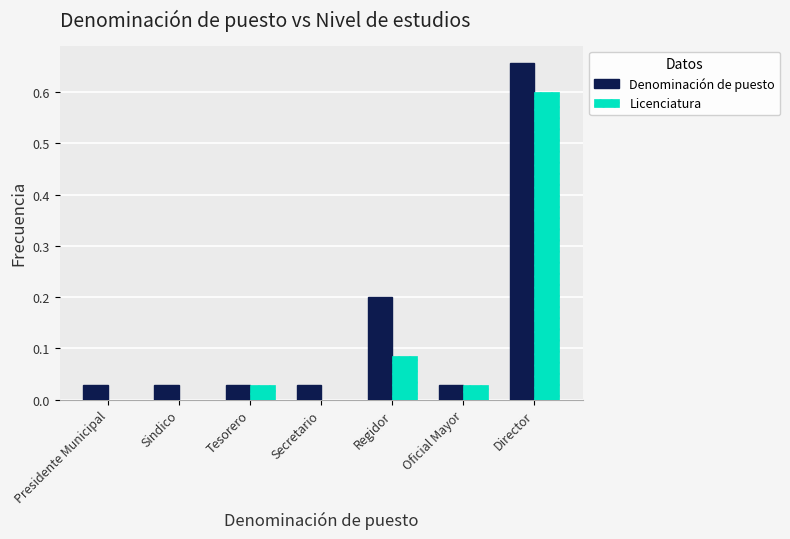

The value of Denominación de puesto at Director is 1.1. True or false?

False